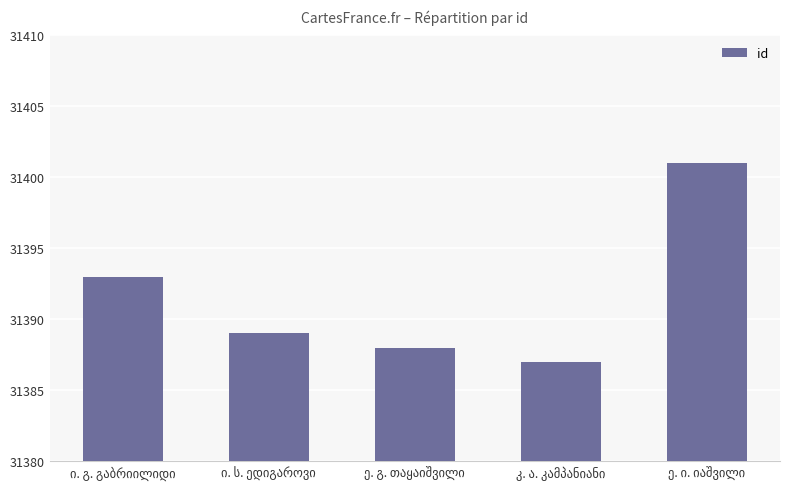

What is the value of the 3rd bar from the left?

31388